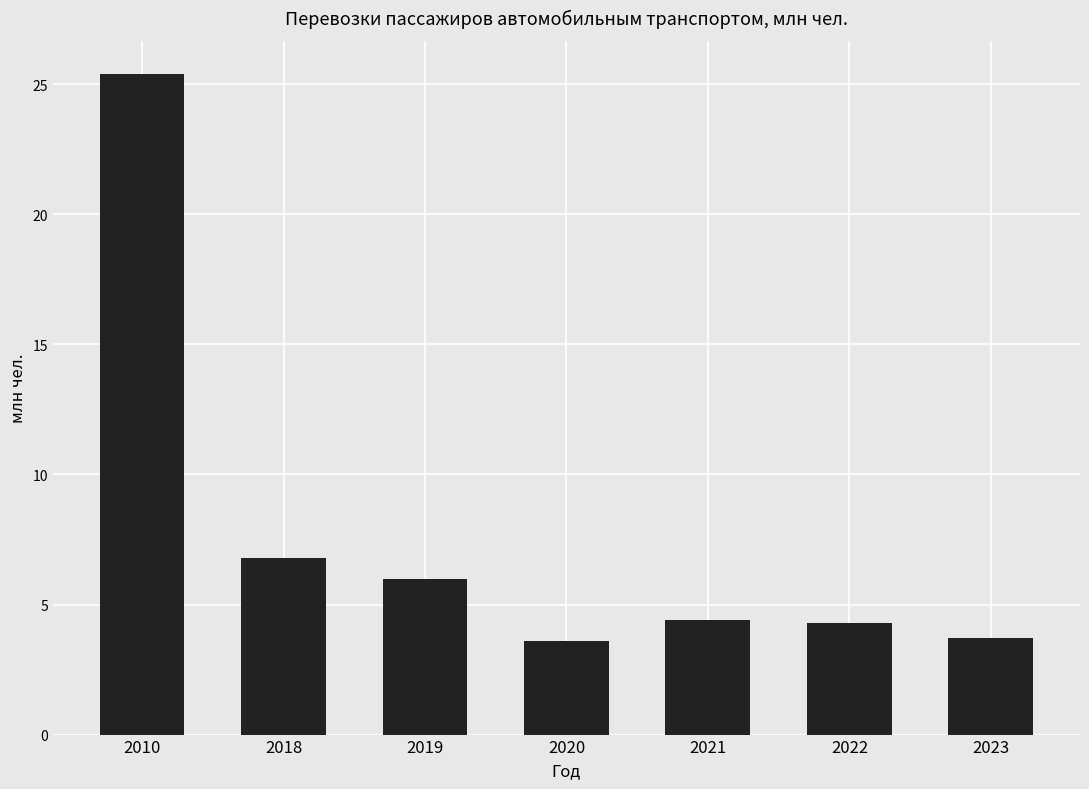

What is the average value?

7.7